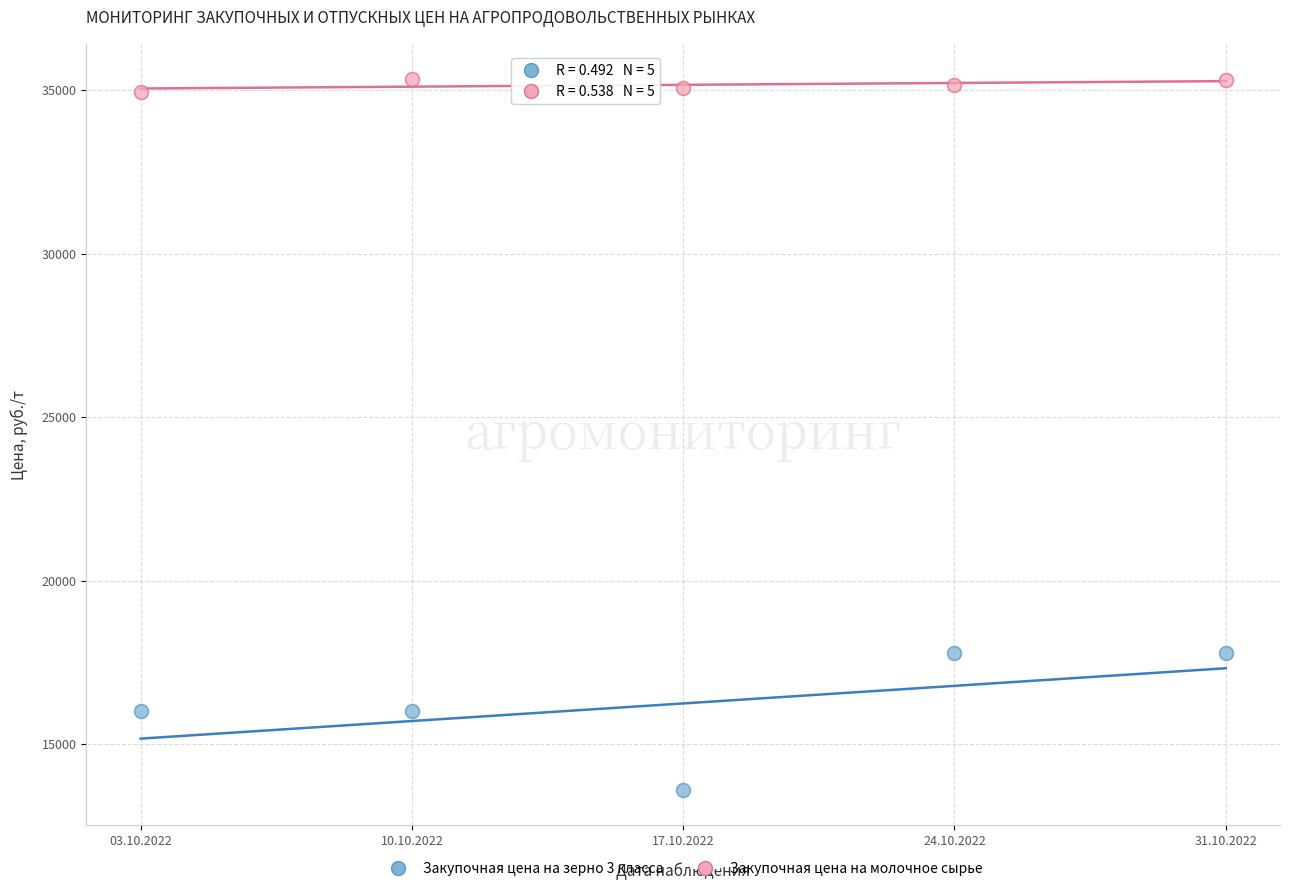

Across all data points, what is the range of Y values (max minus min)?

21738